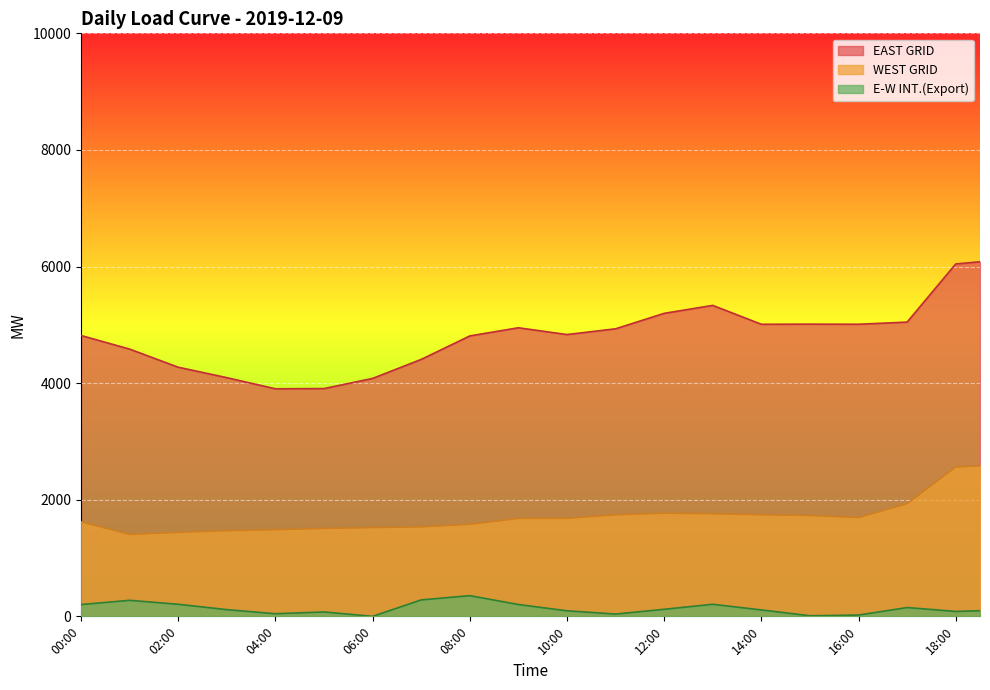

How many interior local valleys does the EAST GRID series have?

4